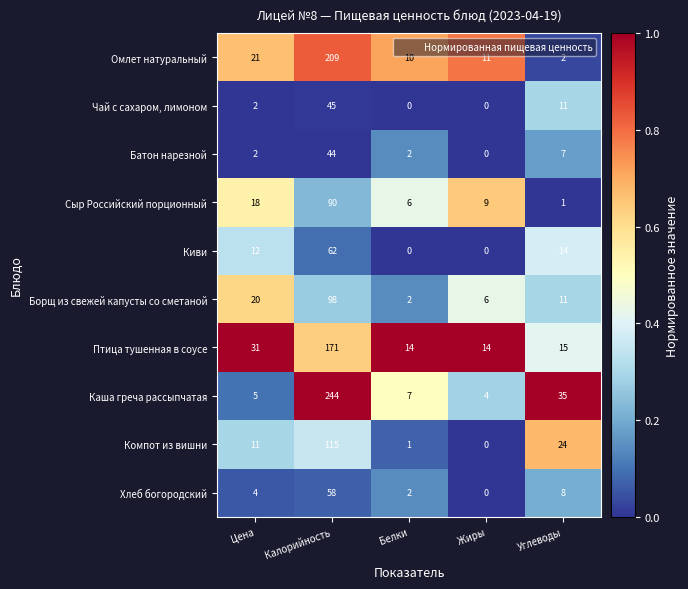

The value of Компот из вишни at Цена is 11. True or false?

True